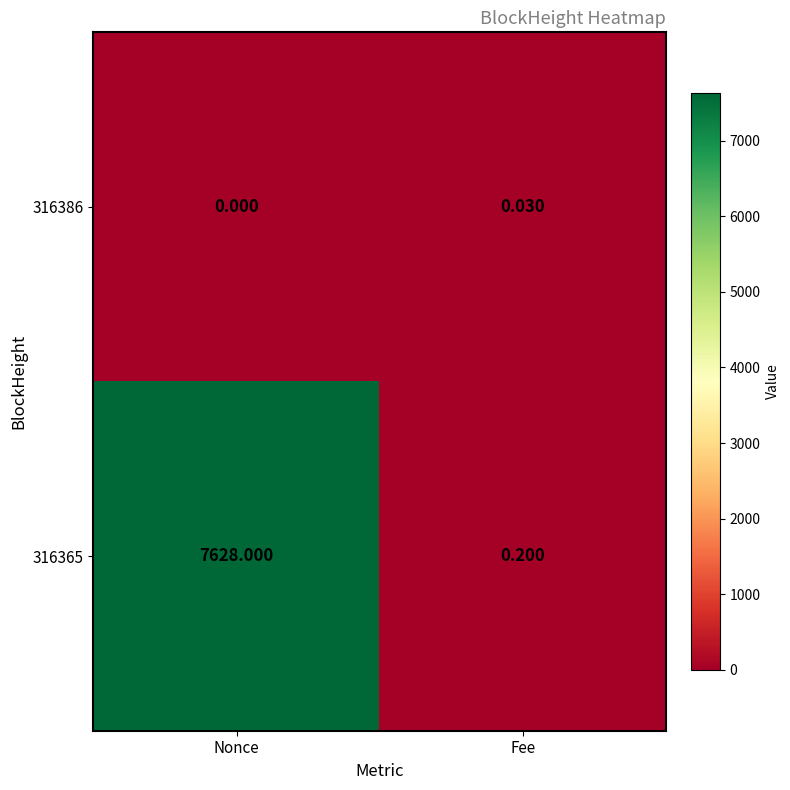

Which category has the highest value across all series?

Nonce